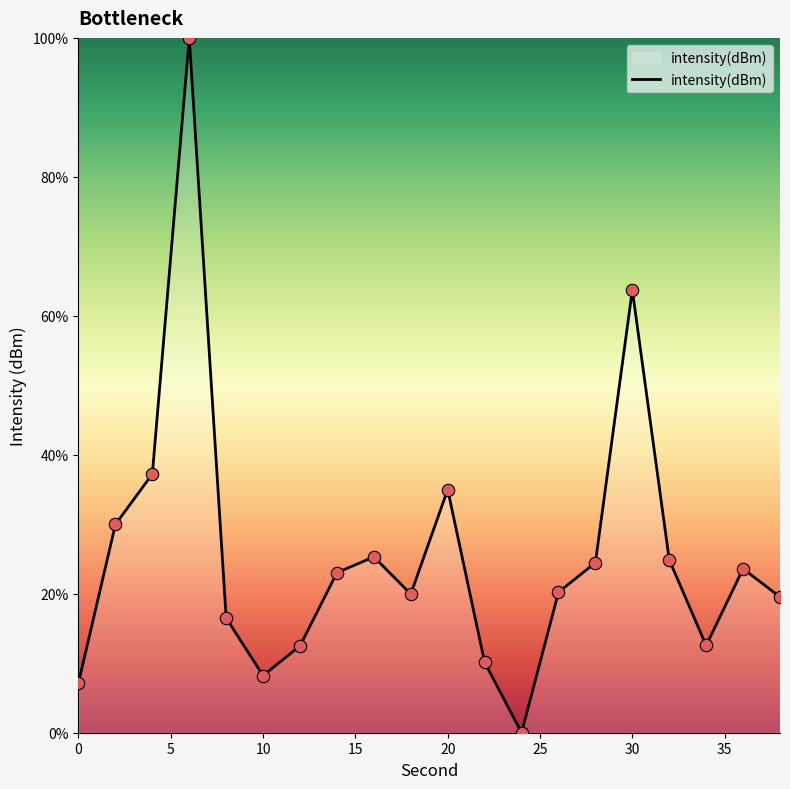

What is the maximum value shown in the chart?

100.0